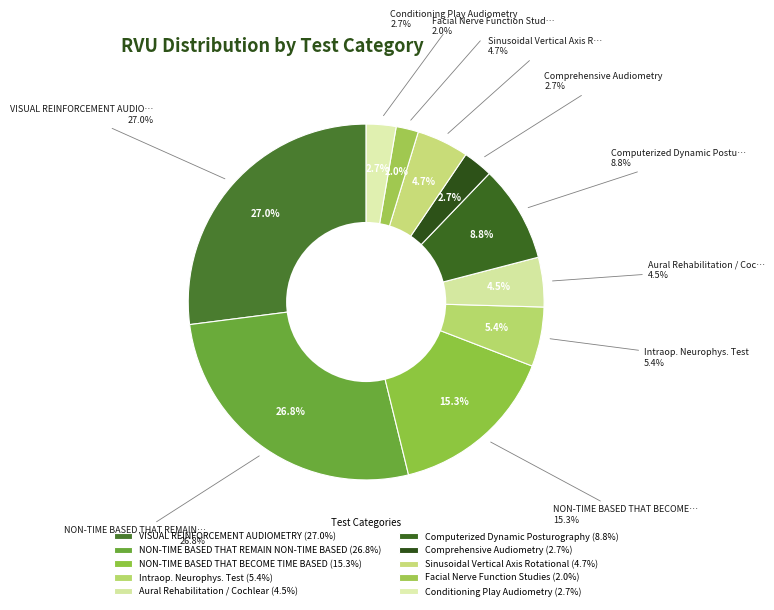

How many slices are in this pie chart?

10